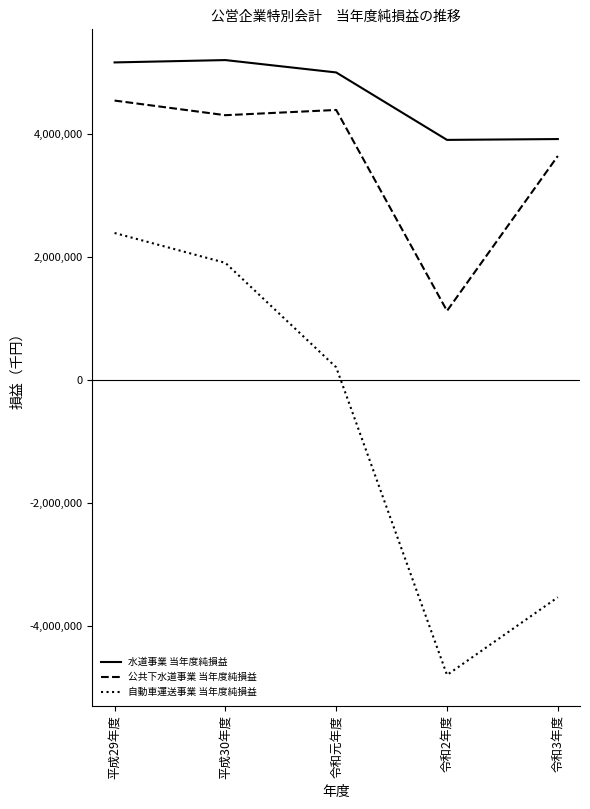

At which category is the sum across all series the highest?

平成29年度